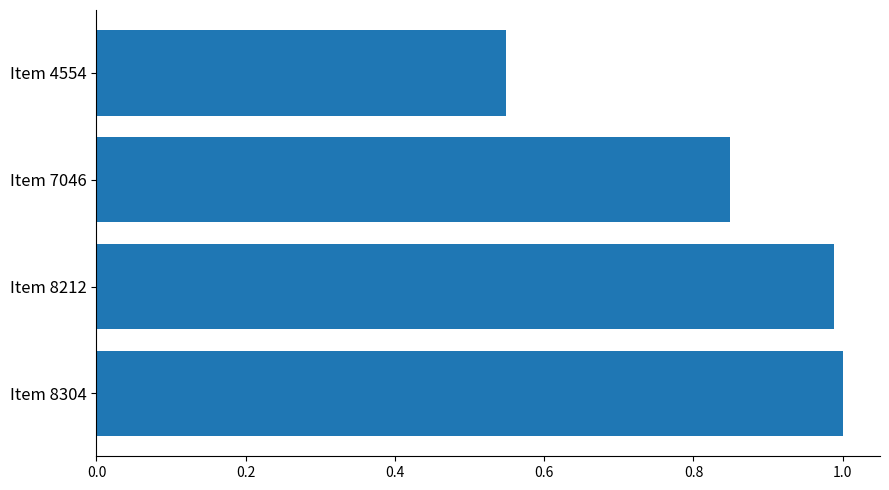

Is it true that the value at Item 8304 is 0.4?

False